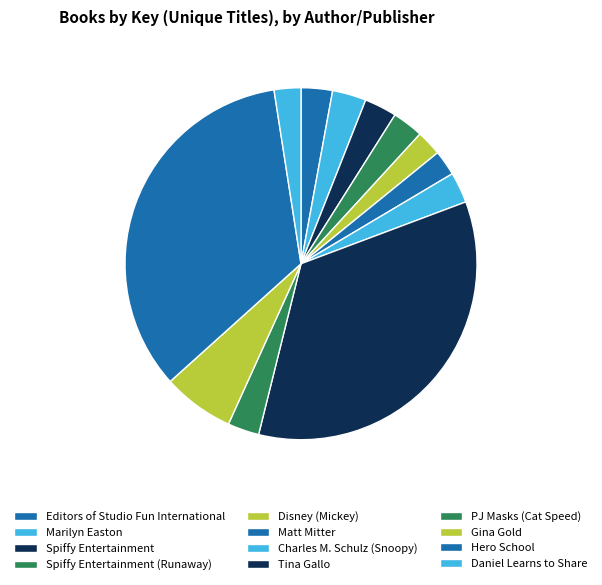

How many slices are in this pie chart?

12